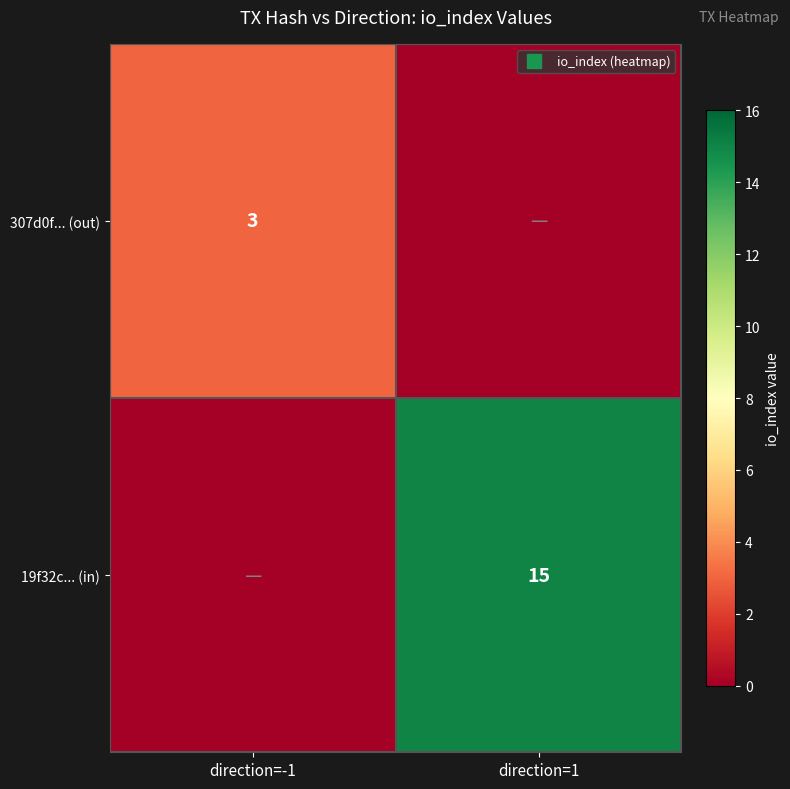

Which series has the largest total across all categories?

19f32c... (in)